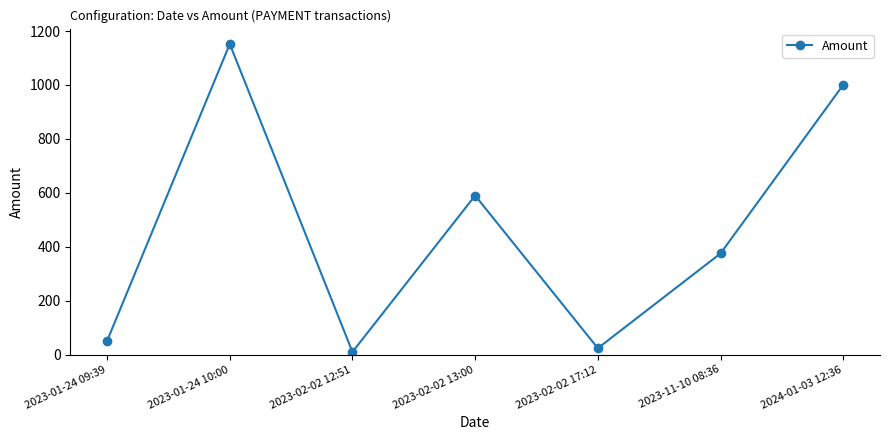

How many interior local valleys (lower than both neighbors) does the data have?

2